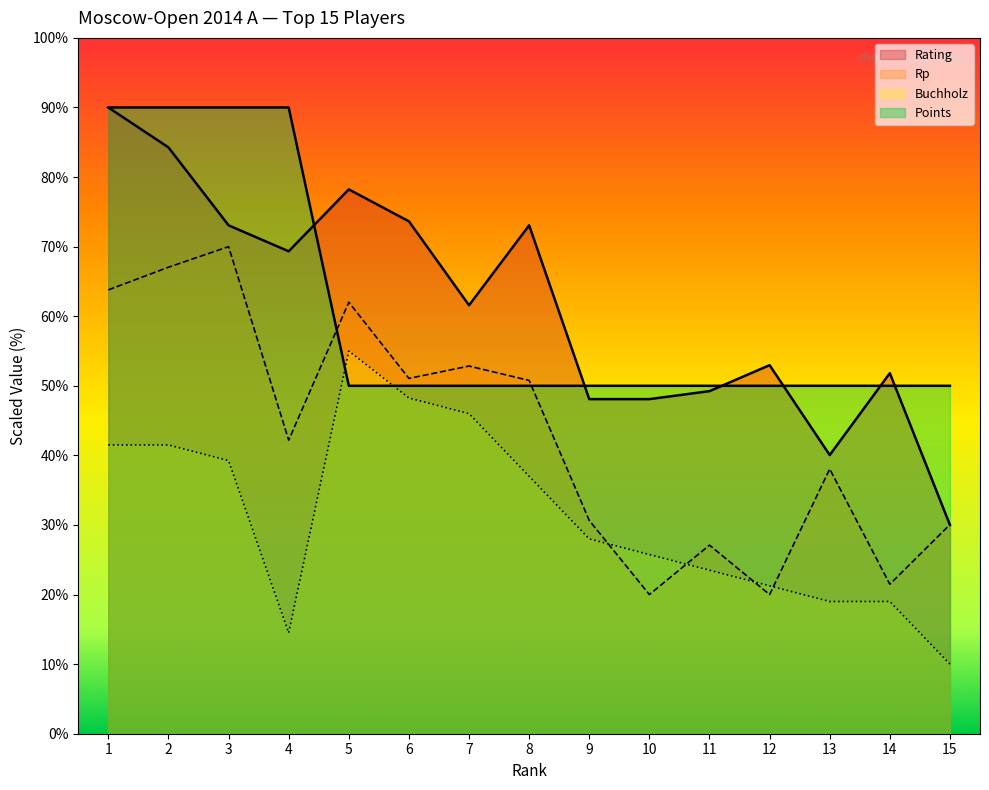

How many values in the Rating series exceed 61?

8